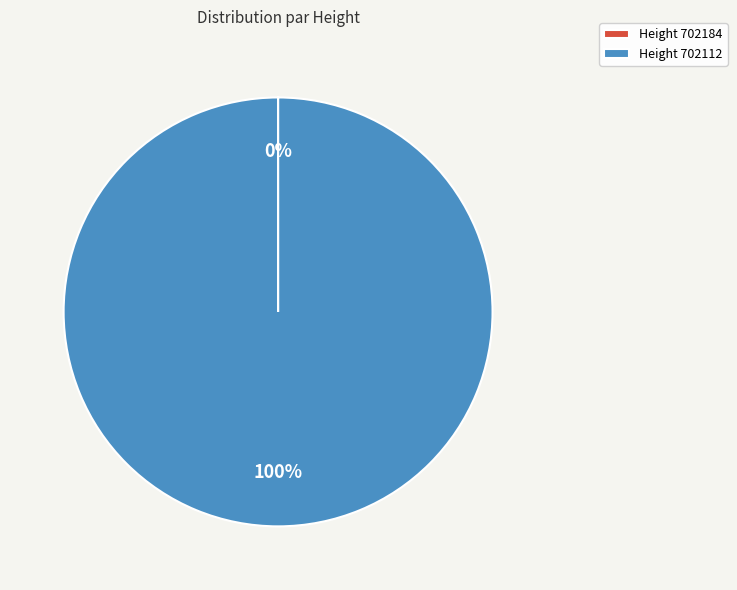

To the nearest percent, what is the difference between the largest and smallest slice percentages?

100%